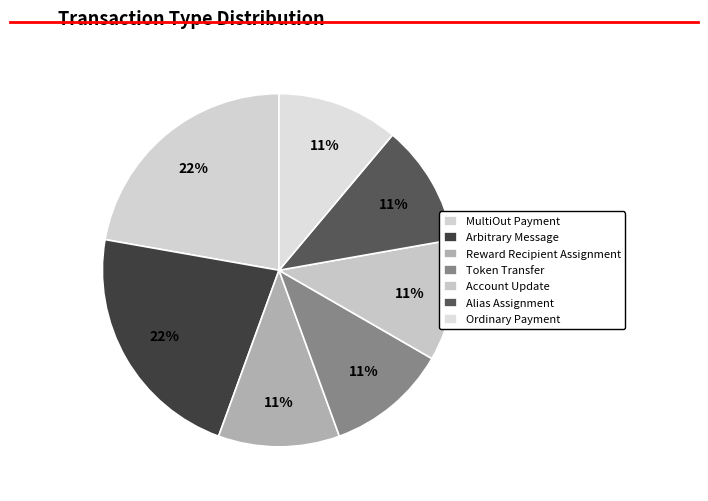

Approximately how many times larger is the value at Account Update compared to Alias Assignment?

1.0